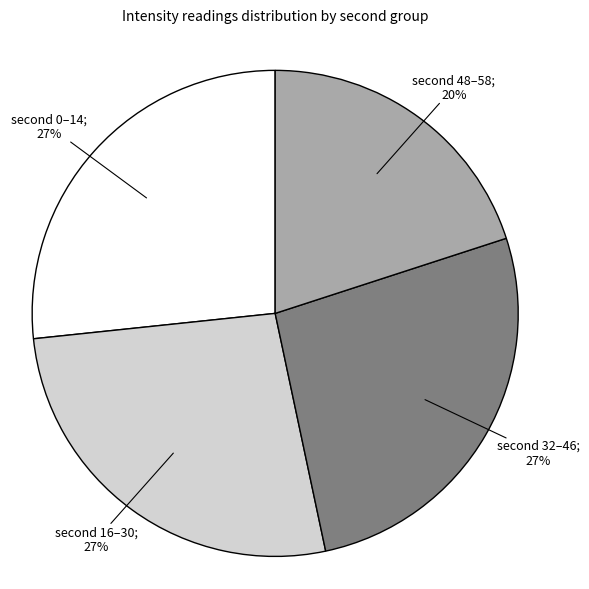

Is there a majority slice in this chart?

No